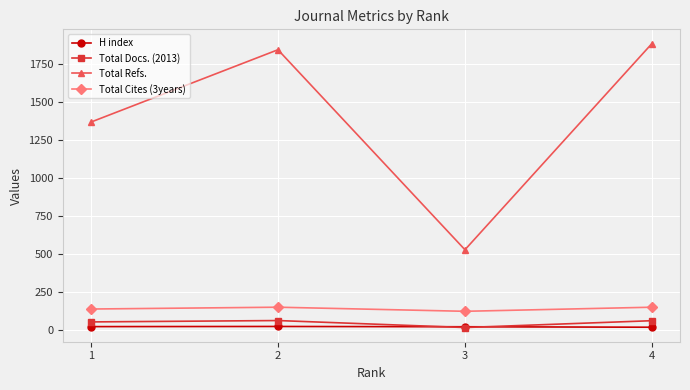

True or false: Total Cites (3years) and Total Refs. cross at least once.

False